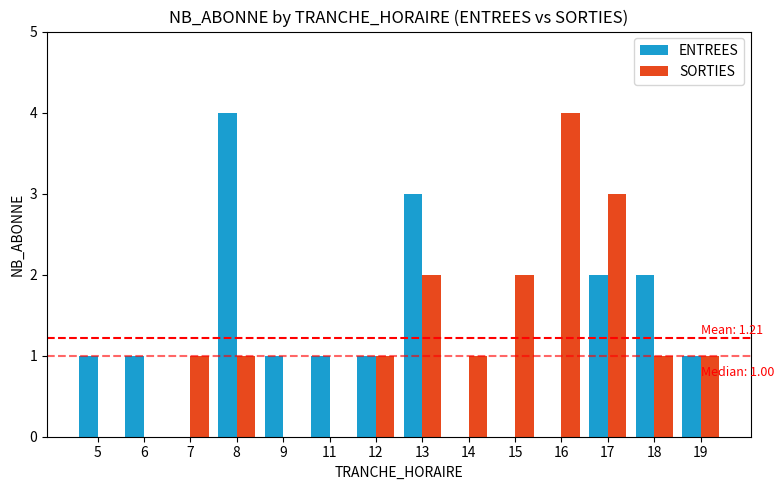

Which series changed the most between 12 and 13?

ENTREES